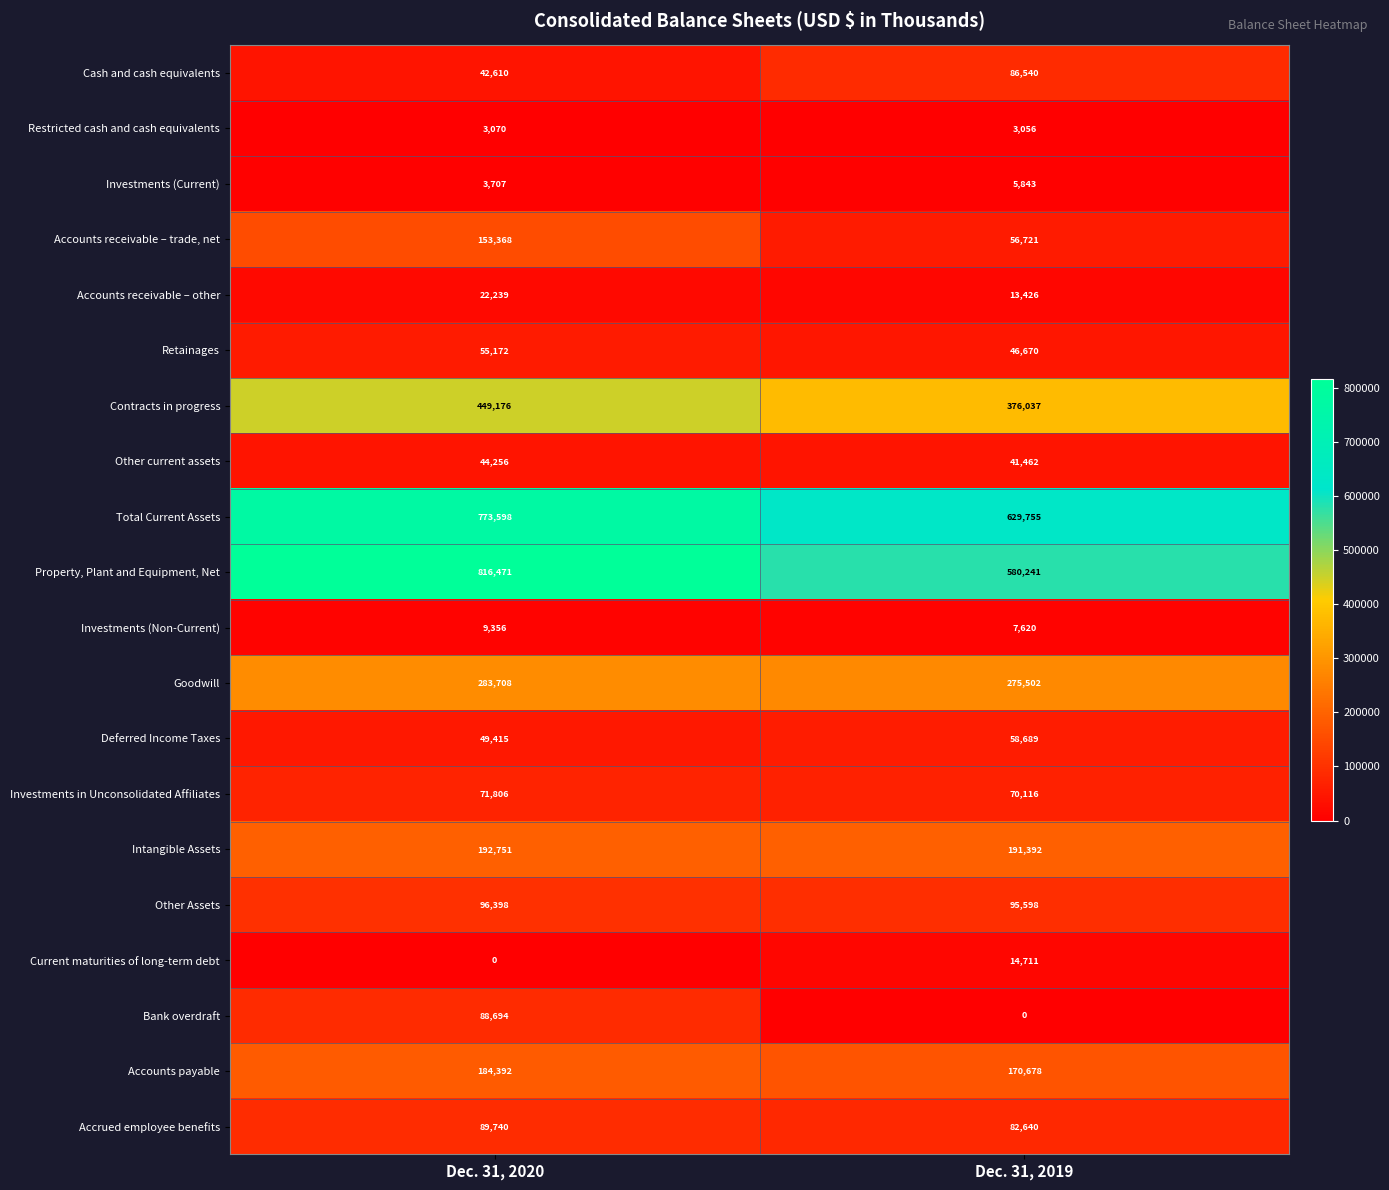

Which category has the highest value across all series?

Dec. 31, 2020